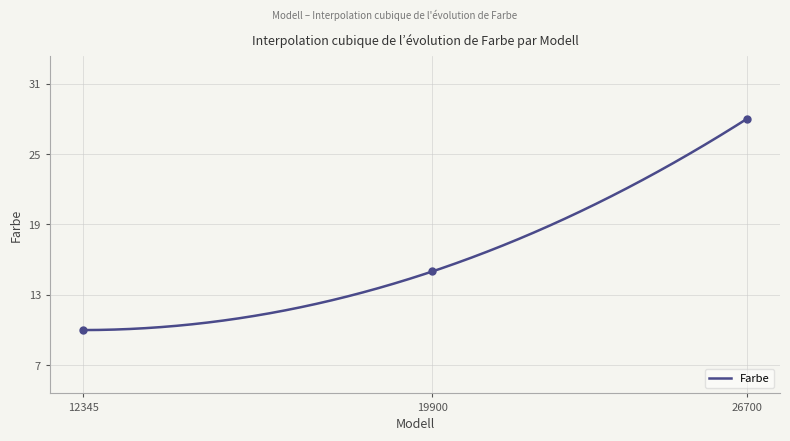

What is the minimum value for Farbe?

10.0